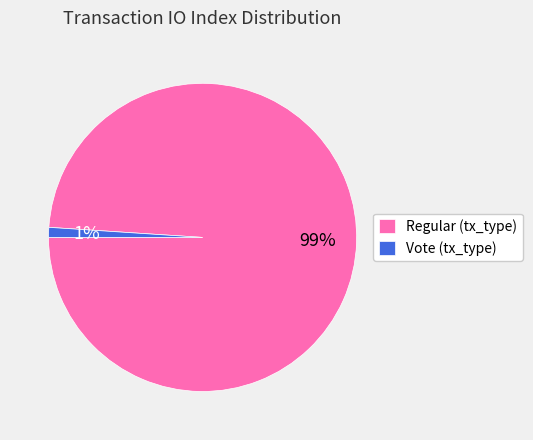

Does any single category account for the majority?

Yes